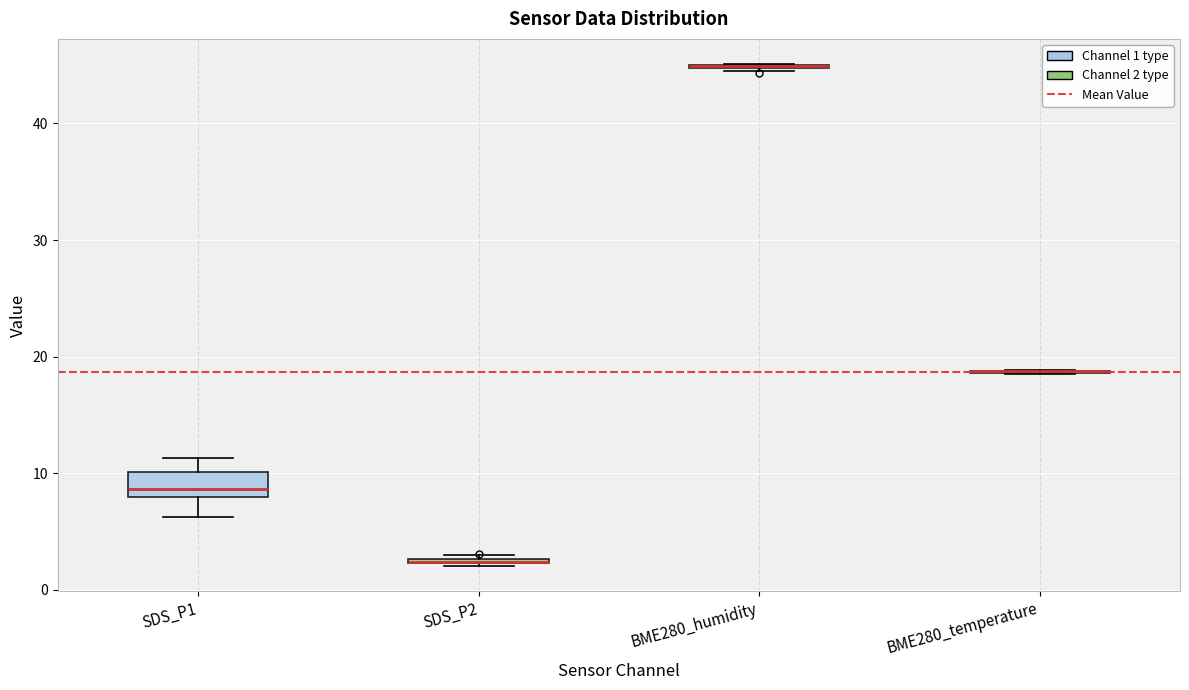

Which box is the tallest, from its lower edge to its upper edge?

SDS_P1